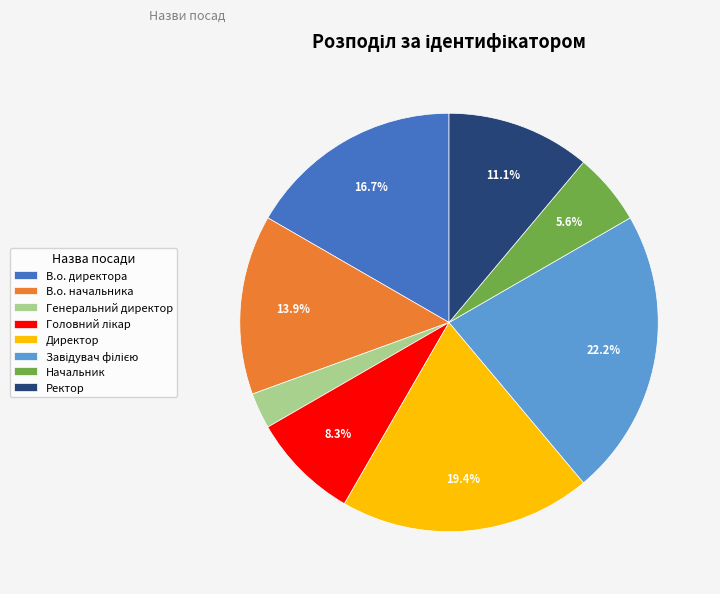

Do Начальник and Ректор together represent more than half of the pie?

No